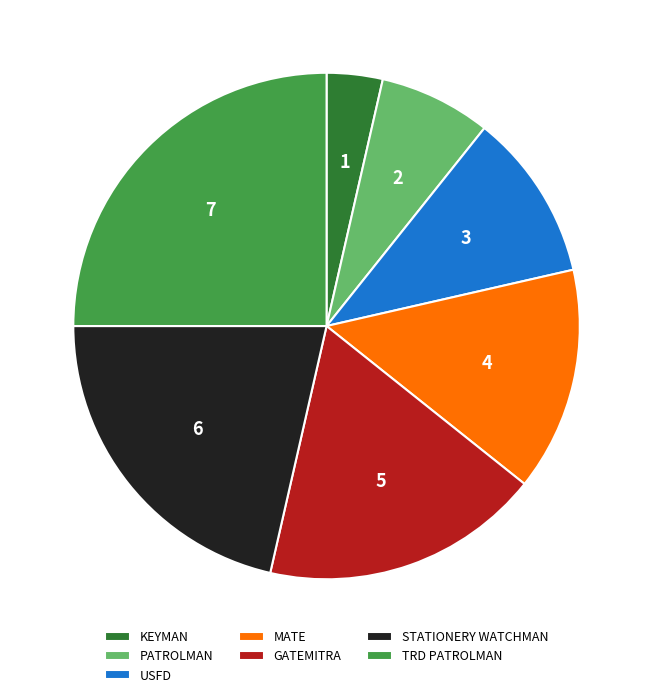

Combined, do USFD and KEYMAN account for over 50%?

No